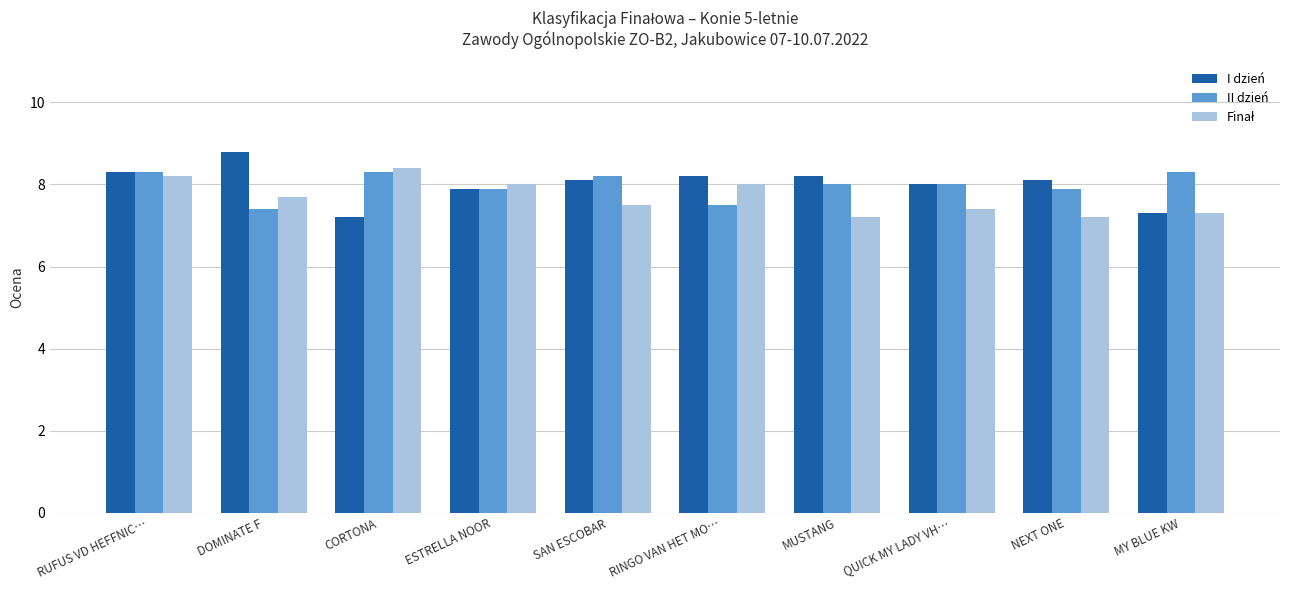

At which category is the sum across all series the highest?

RUFUS VD HEFFNIC…